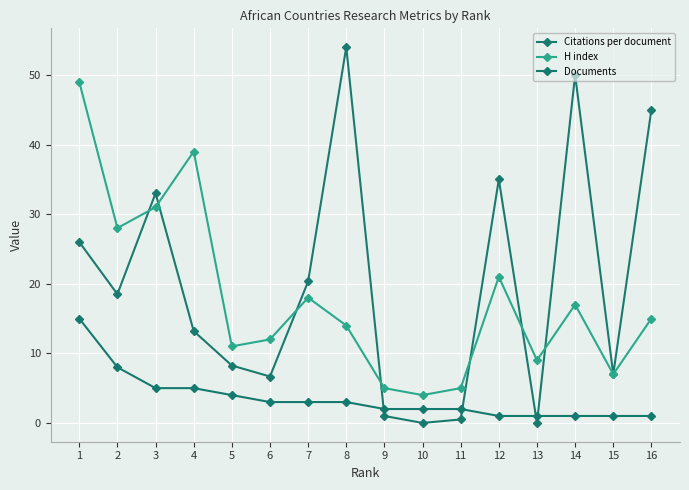

Count the number of categories in the chart.

16